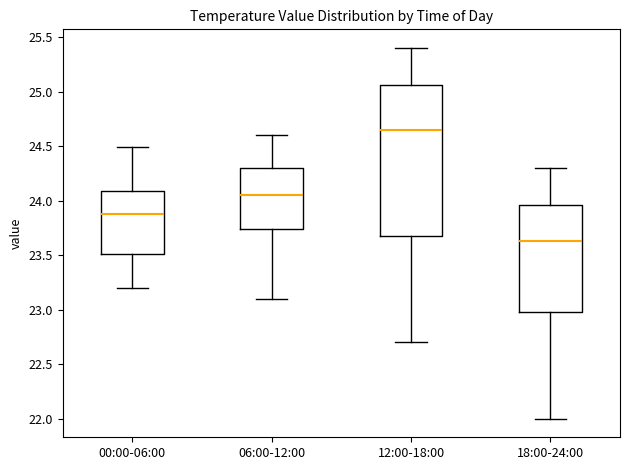

Which box is the tallest, from its lower edge to its upper edge?

12:00-18:00